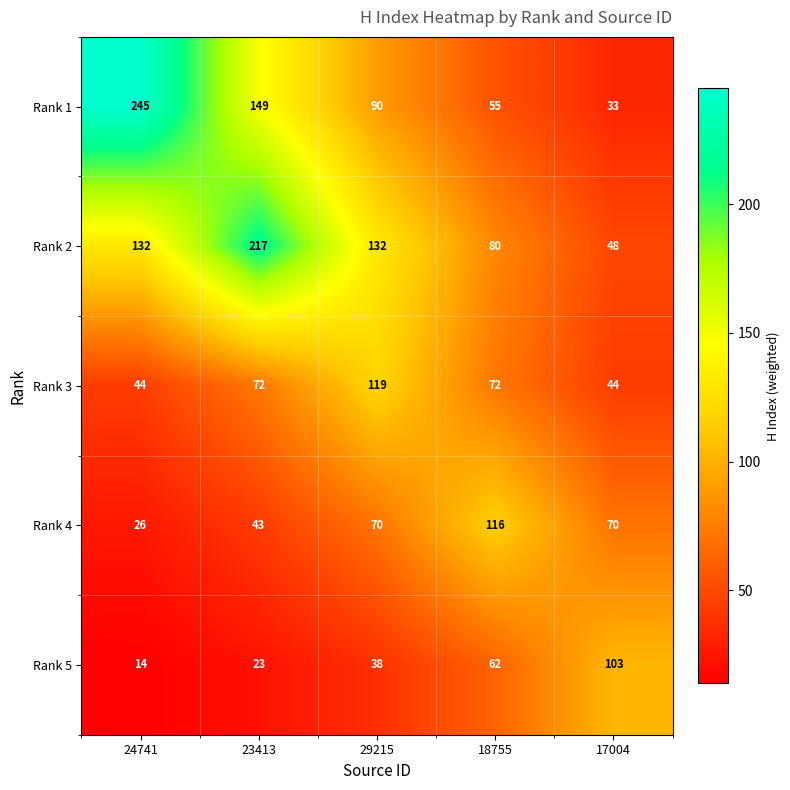

What is the average value of the Rank 1 series?

114